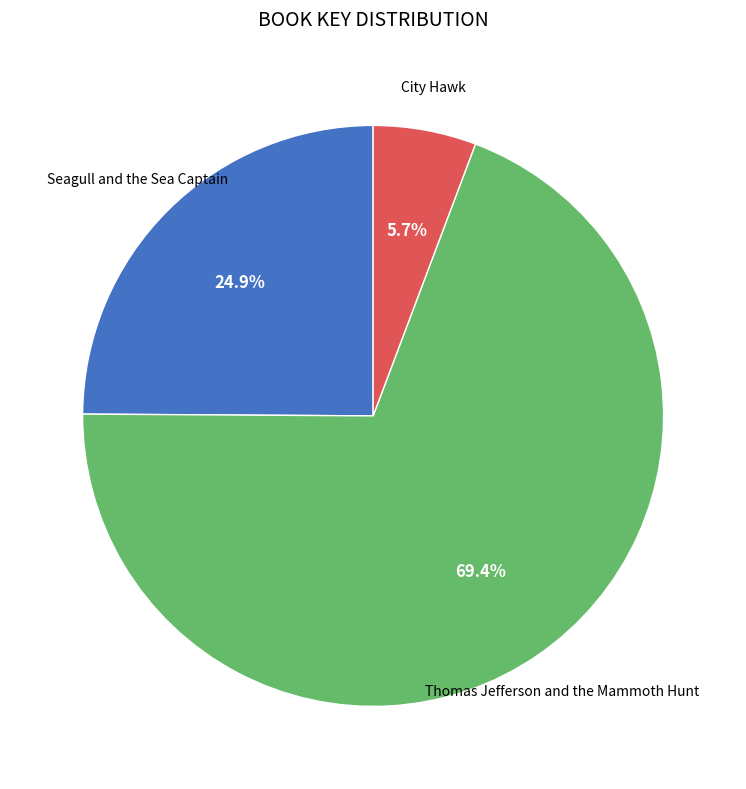

Which slice represents more than half of the pie?

Thomas Jefferson and the Mammoth Hunt